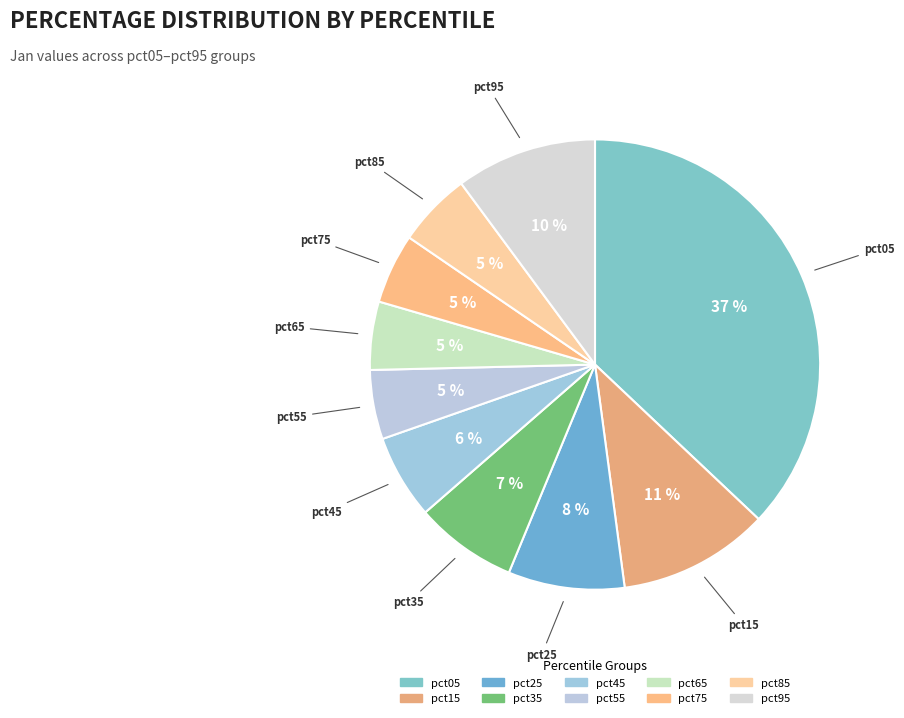

How many segments does this pie chart have?

10